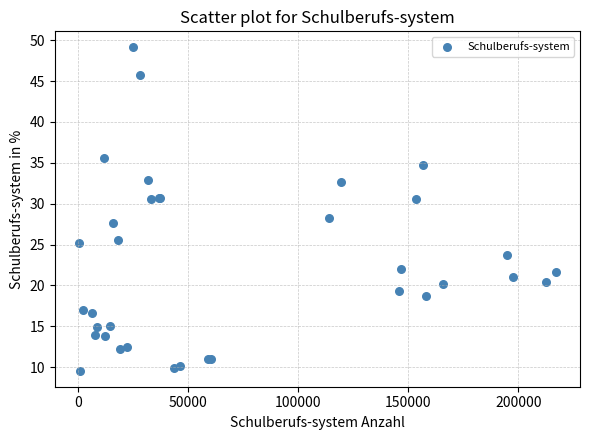

What Y value in the scatter plot is closest to 29?

28.3